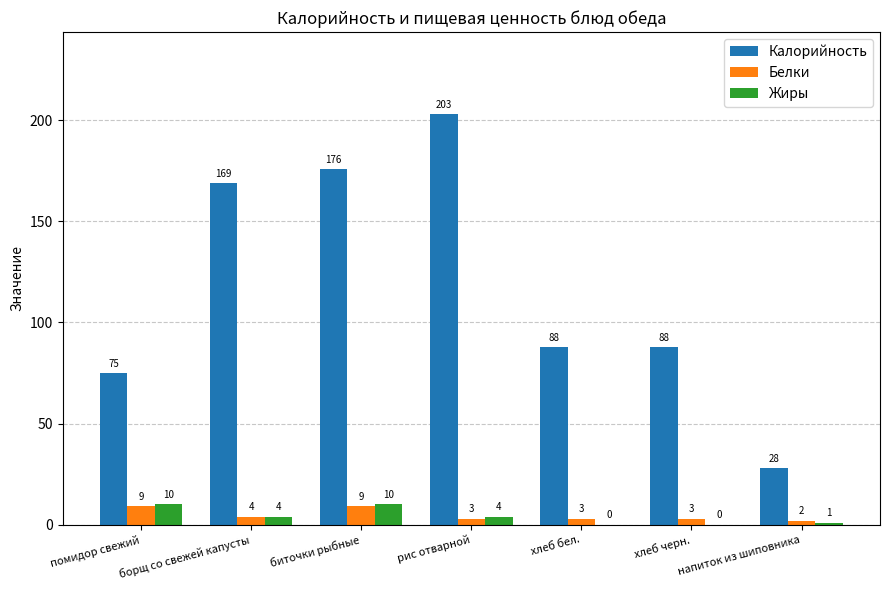

Reading left to right, what are all the values shown in this chart?

Калорийность: 75	169	176	203	88	88	28
Белки: 9	4	9	3	3	3	2
Жиры: 10	4	10	4	0	0	1